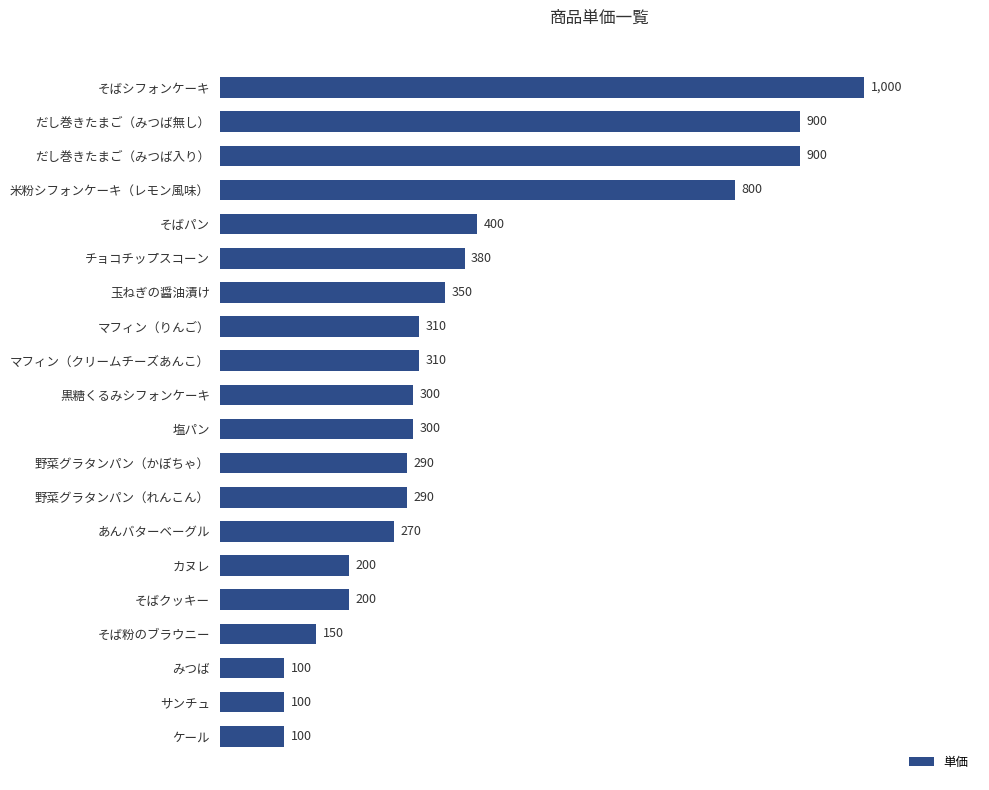

What is the difference between the maximum and minimum values?

900